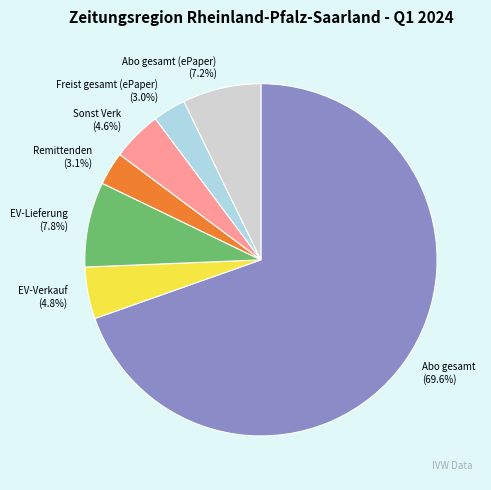

To the nearest percent, what is the difference between the Remittenden and Abo gesamt (ePaper) slice percentages?

4%